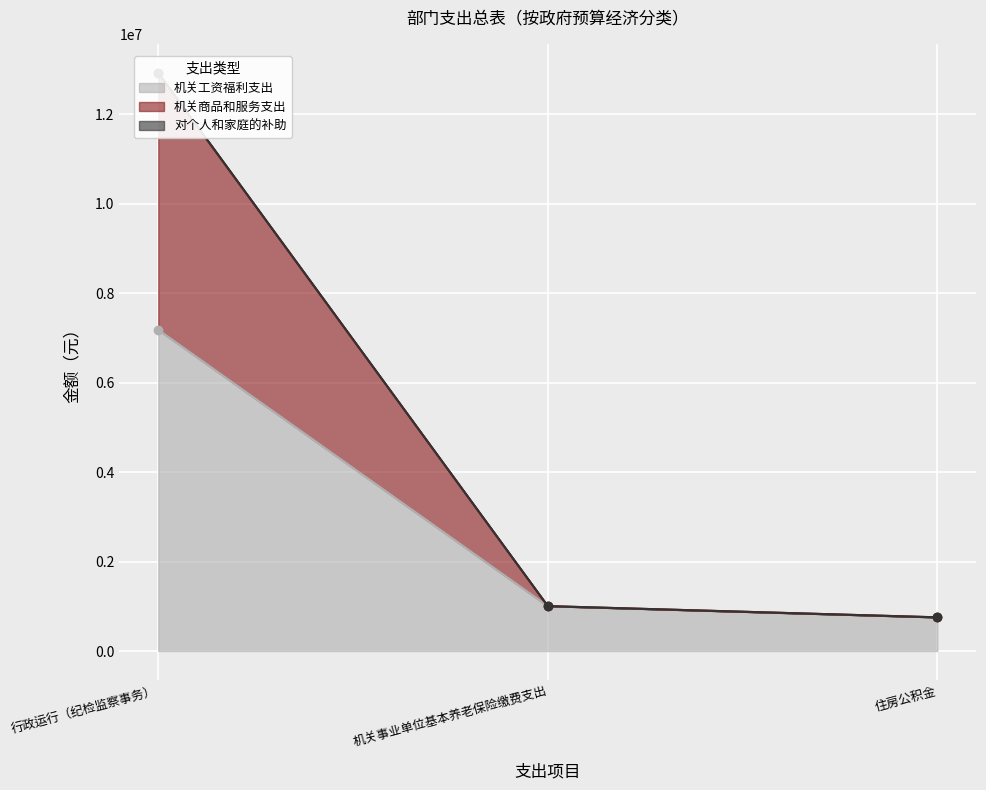

What is the difference between the 对个人和家庭的补助 values at 机关事业单位基本养老保险缴费支出 and 行政运行（纪检监察事务）?

11913224.0